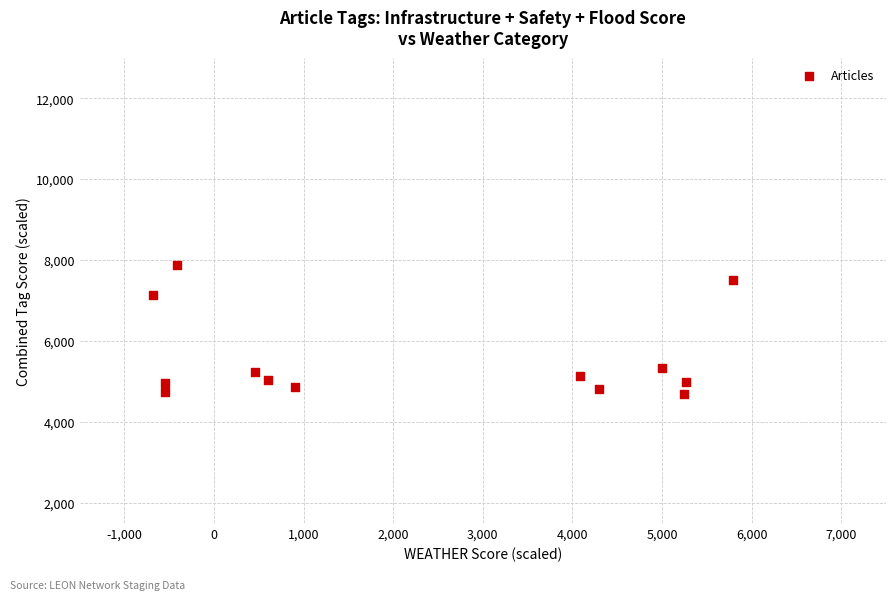

What is the range of Y values (max minus min)?

3178.0